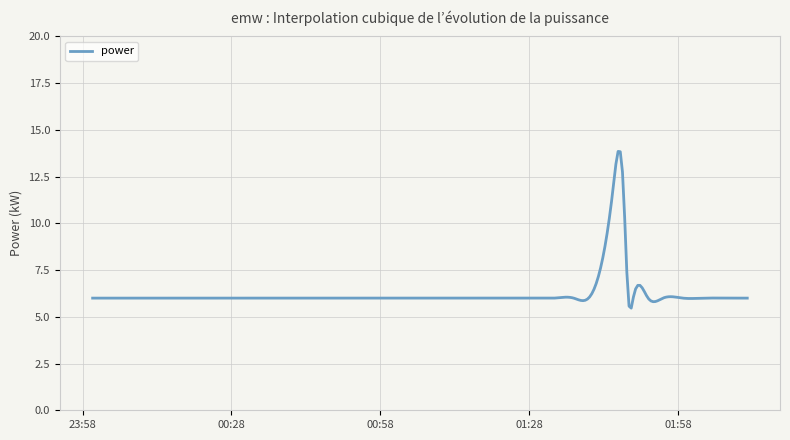

What is the maximum value shown in the chart?

13.8